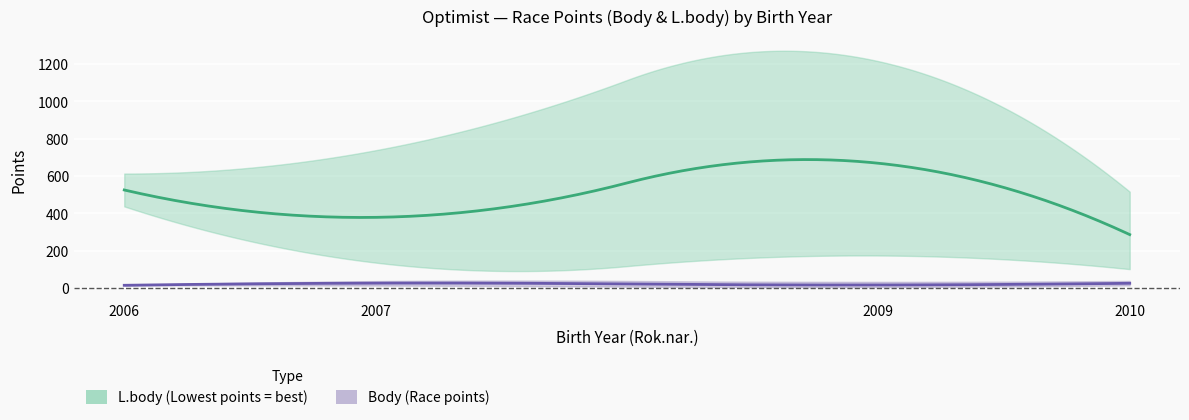

What is the spread (max minus min) of values at 2009?

1210